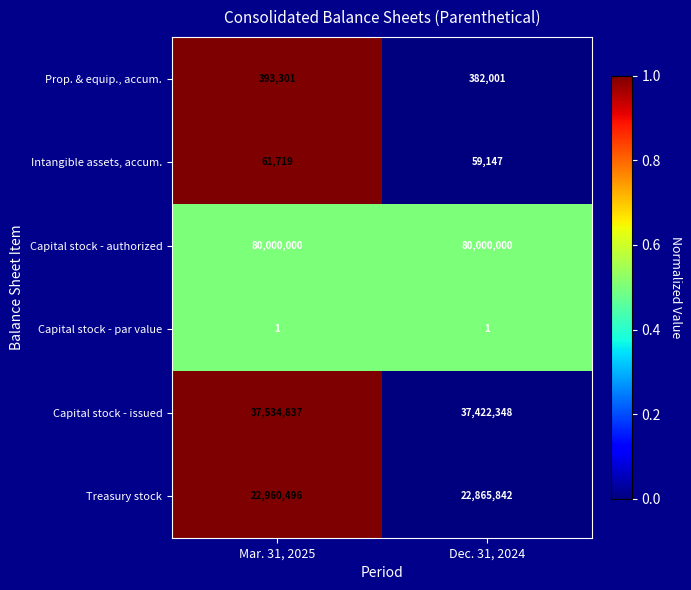

Reading right to left, transcribe all the data shown in this chart.

Prop. & equip., accum.: 382001	393301
Intangible assets, accum.: 59147	61719
Capital stock - authorized: 80000000	80000000
Capital stock - par value: 1	1
Capital stock - issued: 37422348	37534837
Treasury stock: 22865842	22960496